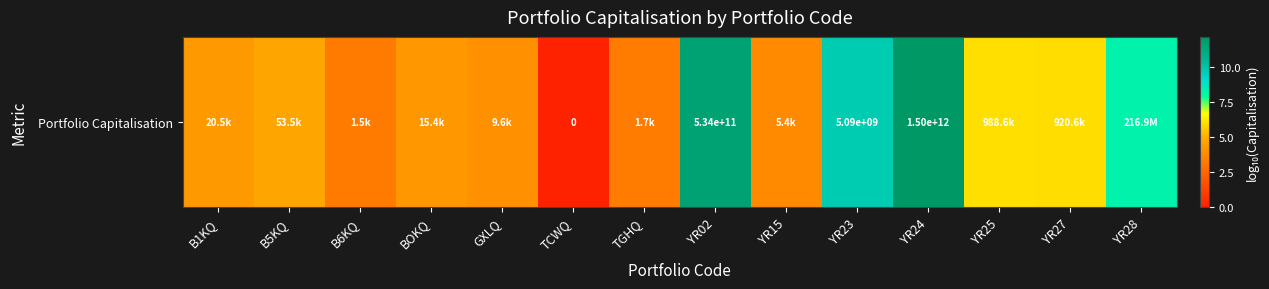

What is the approximate value at TGHQ?

3.2